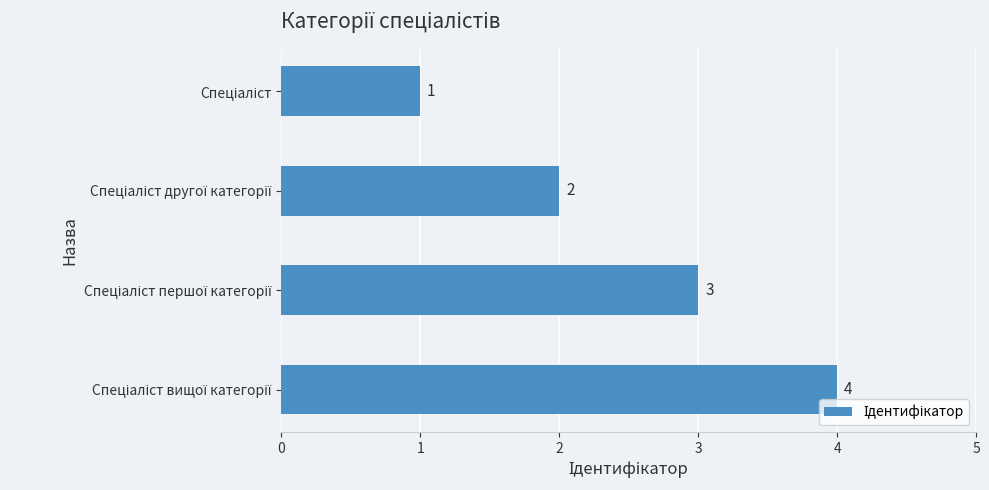

What is the difference between the maximum and minimum values?

3